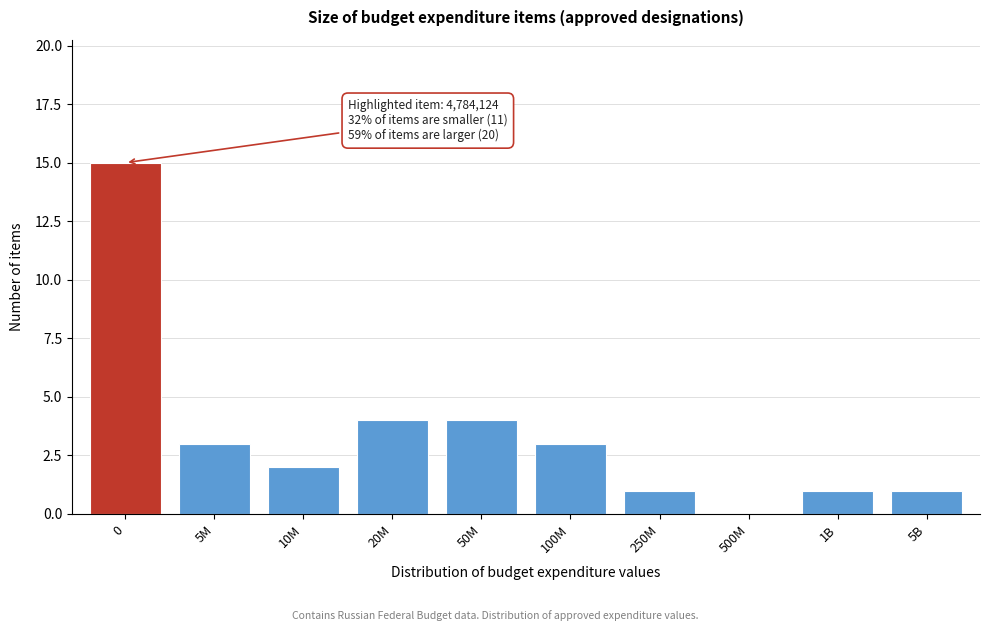

Reading right to left, extract all data points from this chart.

5B=1	1B=1	500M=0	250M=1	100M=3	50M=4	20M=4	10M=2	5M=3	0=15